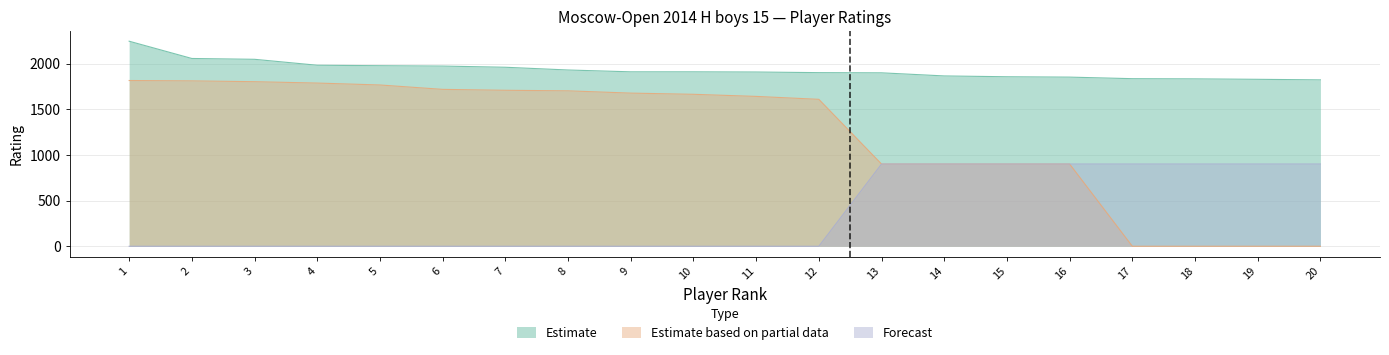

Reading left to right, list all the values displayed in this chart.

Estimate: 2244	2055	2046	1981	1976	1972	1959	1929	1909	1909	1907	1900	1898	1864	1855	1851	1834	1832	1827	1821
Estimate based on partial data: 1814	1810	1801	1786	1765	1717	1707	1701	1676	1663	1640	1608	900	900	900	900	0	0	0	0
Forecast: 0	0	0	0	0	0	0	0	0	0	0	0	900	900	900	900	900	900	900	900